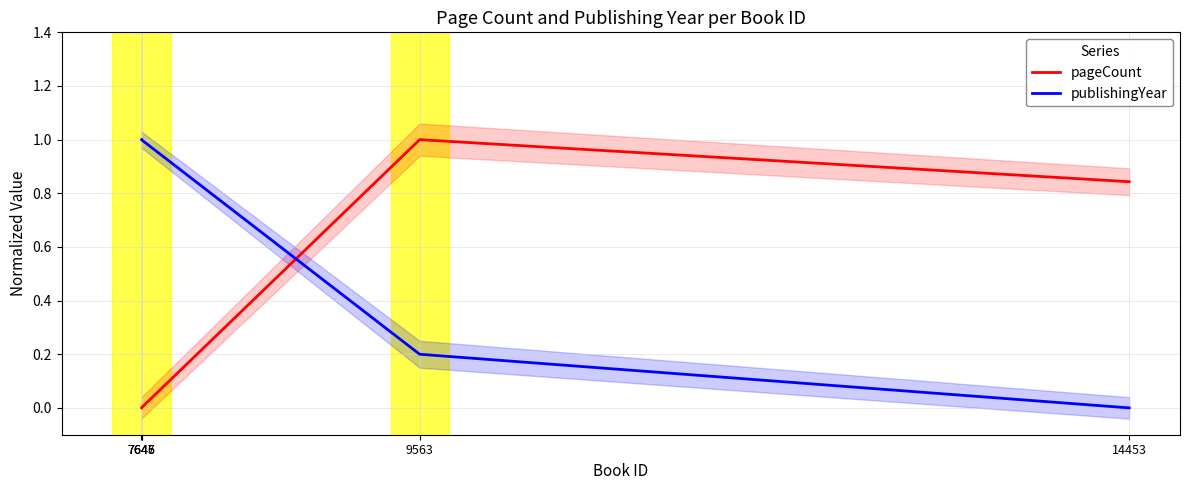

Reading left to right, what are all the values shown in this chart?

pageCount: 0.0	0.0	0.0	1.0	0.8
publishingYear: 1.0	1.0	1.0	0.2	0.0